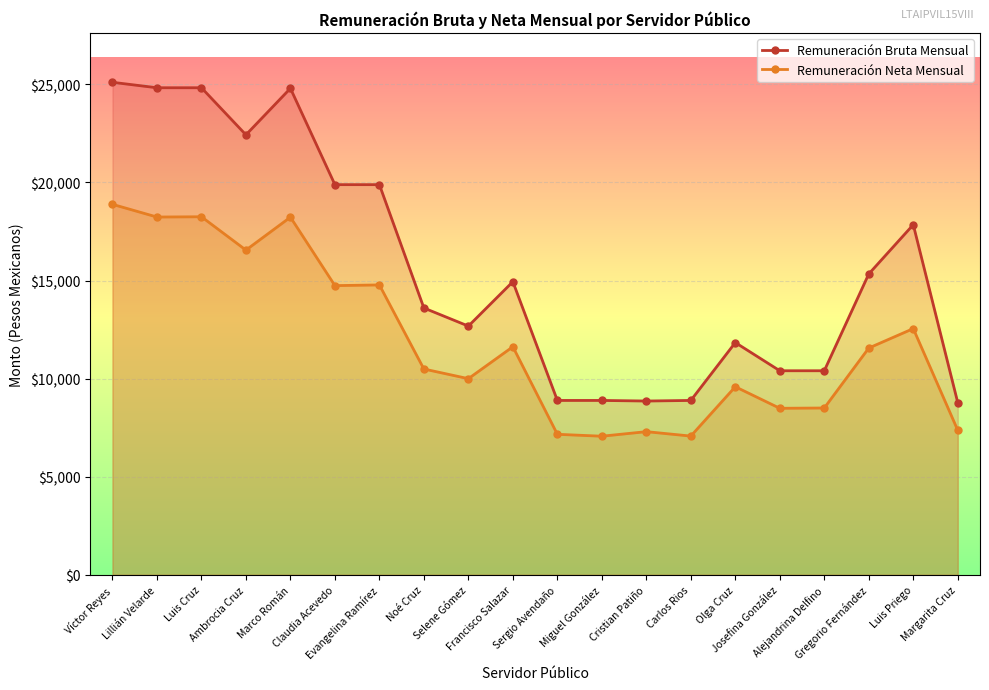

What is the average value of the Remuneración Neta Mensual series?

11922.0